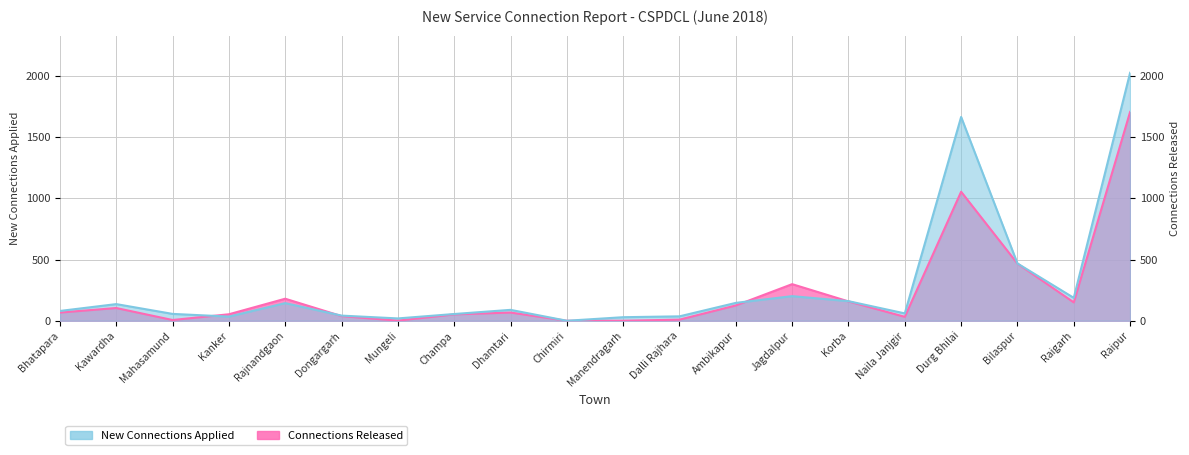

The Connections Released series shows 0 at Manendragarh. True or false?

True